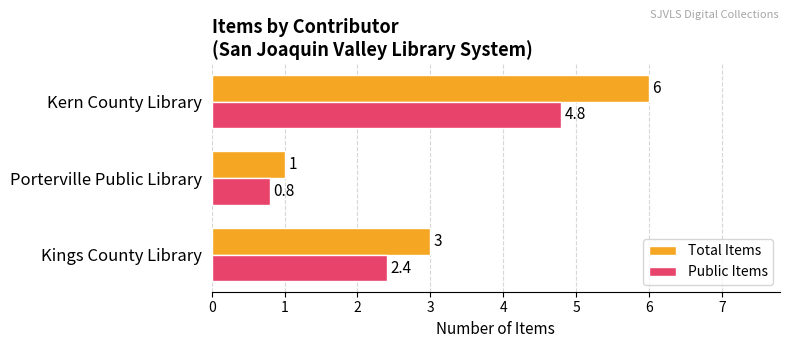

What is the approximate value of Total Items at Porterville Public Library?

1.0